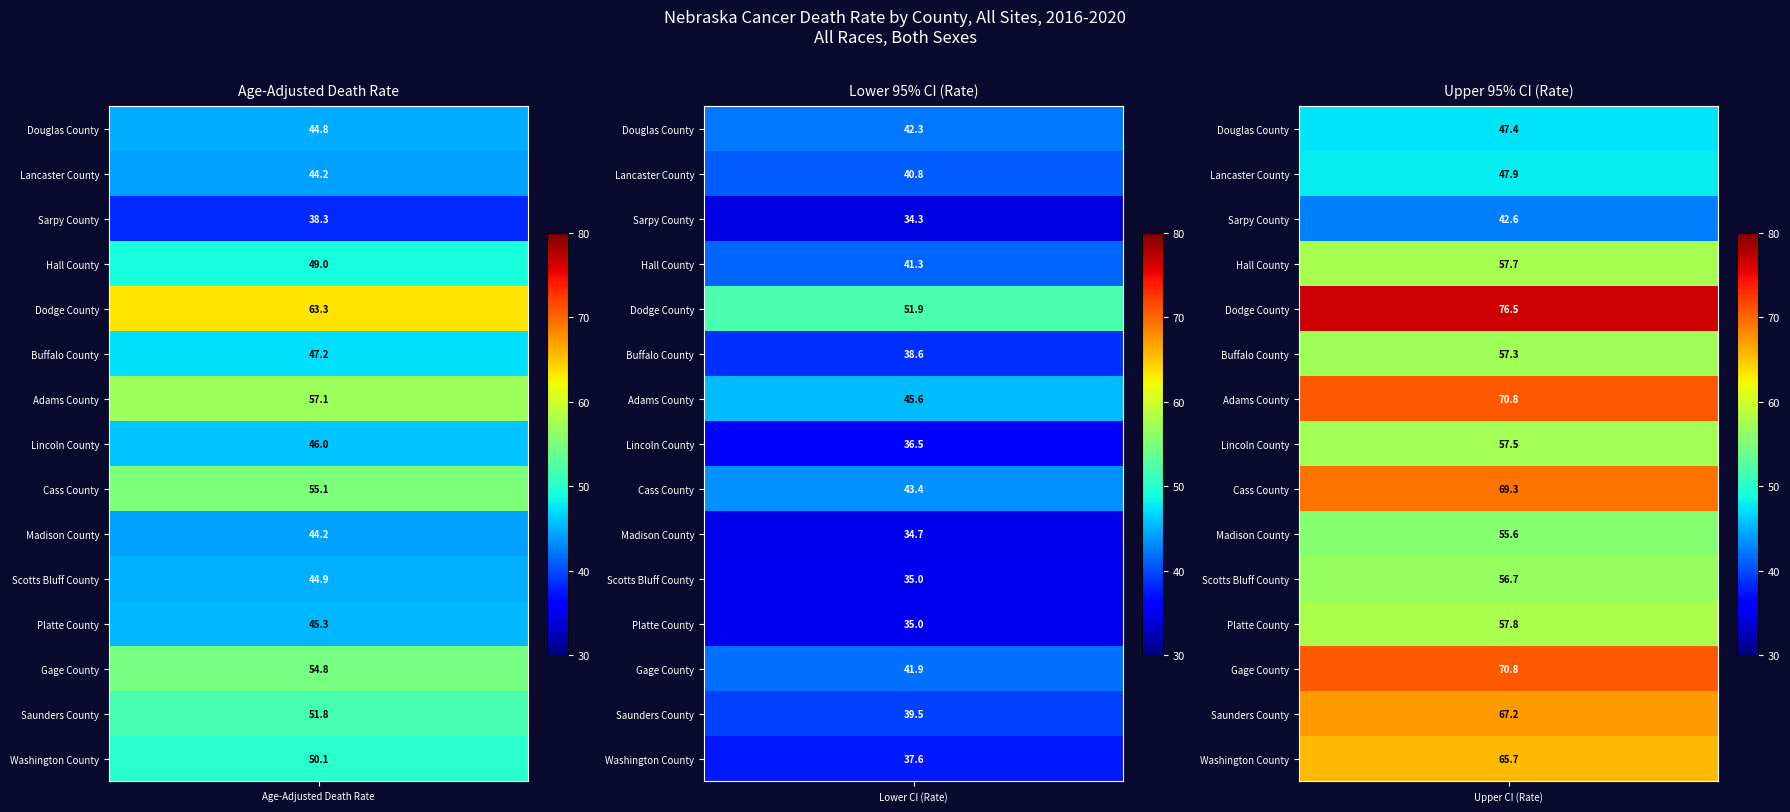

Reading left to right, transcribe all the data shown in this chart.

Douglas County: Age-Adjusted Death Rate=44.8	Lower CI (Rate)=42.3	Upper CI (Rate)=47.4
Lancaster County: Age-Adjusted Death Rate=44.2	Lower CI (Rate)=40.8	Upper CI (Rate)=47.9
Sarpy County: Age-Adjusted Death Rate=38.3	Lower CI (Rate)=34.3	Upper CI (Rate)=42.6
Hall County: Age-Adjusted Death Rate=49.0	Lower CI (Rate)=41.3	Upper CI (Rate)=57.7
Dodge County: Age-Adjusted Death Rate=63.3	Lower CI (Rate)=51.9	Upper CI (Rate)=76.5
Buffalo County: Age-Adjusted Death Rate=47.2	Lower CI (Rate)=38.6	Upper CI (Rate)=57.3
Adams County: Age-Adjusted Death Rate=57.1	Lower CI (Rate)=45.6	Upper CI (Rate)=70.8
Lincoln County: Age-Adjusted Death Rate=46.0	Lower CI (Rate)=36.5	Upper CI (Rate)=57.5
Cass County: Age-Adjusted Death Rate=55.1	Lower CI (Rate)=43.4	Upper CI (Rate)=69.3
Madison County: Age-Adjusted Death Rate=44.2	Lower CI (Rate)=34.7	Upper CI (Rate)=55.6
Scotts Bluff County: Age-Adjusted Death Rate=44.9	Lower CI (Rate)=35.0	Upper CI (Rate)=56.7
Platte County: Age-Adjusted Death Rate=45.3	Lower CI (Rate)=35.0	Upper CI (Rate)=57.8
Gage County: Age-Adjusted Death Rate=54.8	Lower CI (Rate)=41.9	Upper CI (Rate)=70.8
Saunders County: Age-Adjusted Death Rate=51.8	Lower CI (Rate)=39.5	Upper CI (Rate)=67.2
Washington County: Age-Adjusted Death Rate=50.1	Lower CI (Rate)=37.6	Upper CI (Rate)=65.7